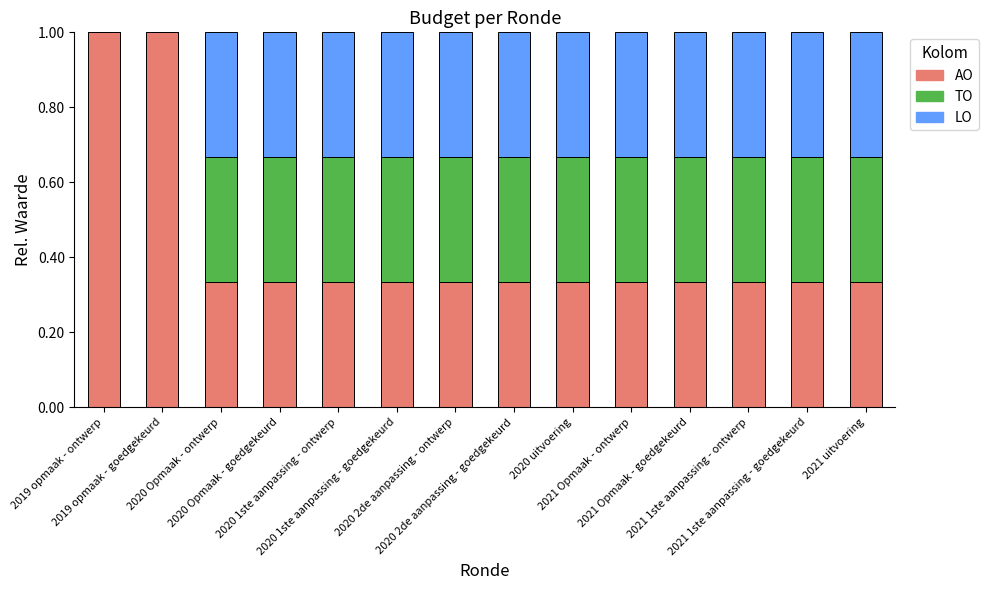

What are all the series names shown in the legend?

AO, TO, LO